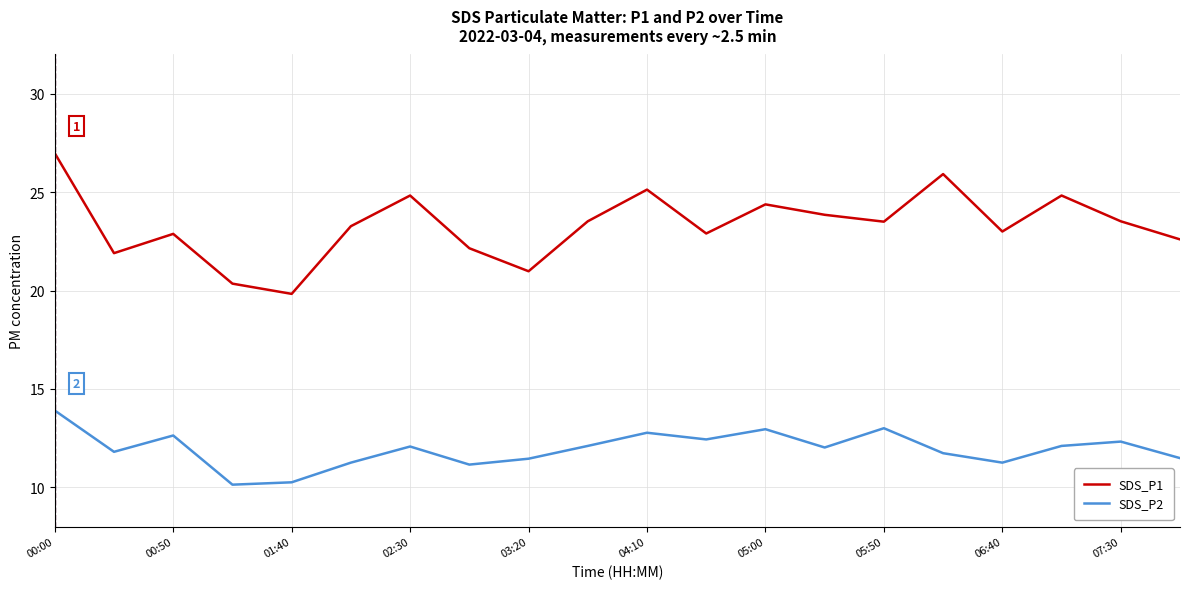

Which series has the largest range (max minus min)?

SDS_P1